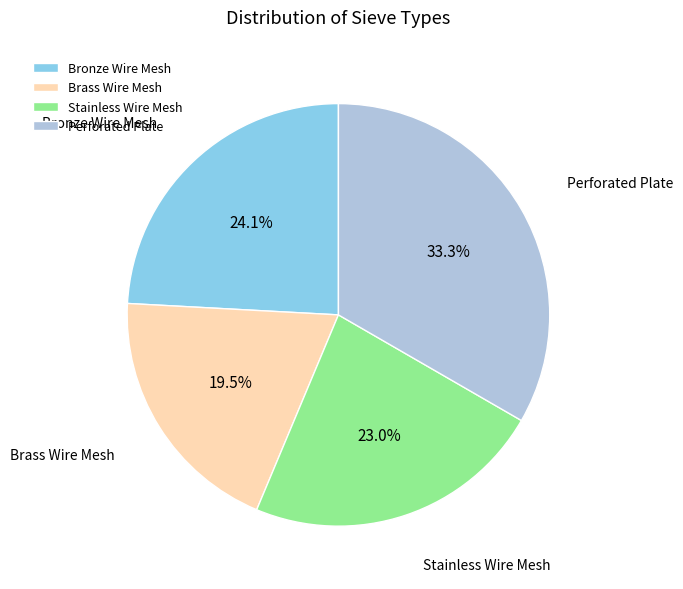

What percentage is NOT represented by Perforated Plate?

66.7%